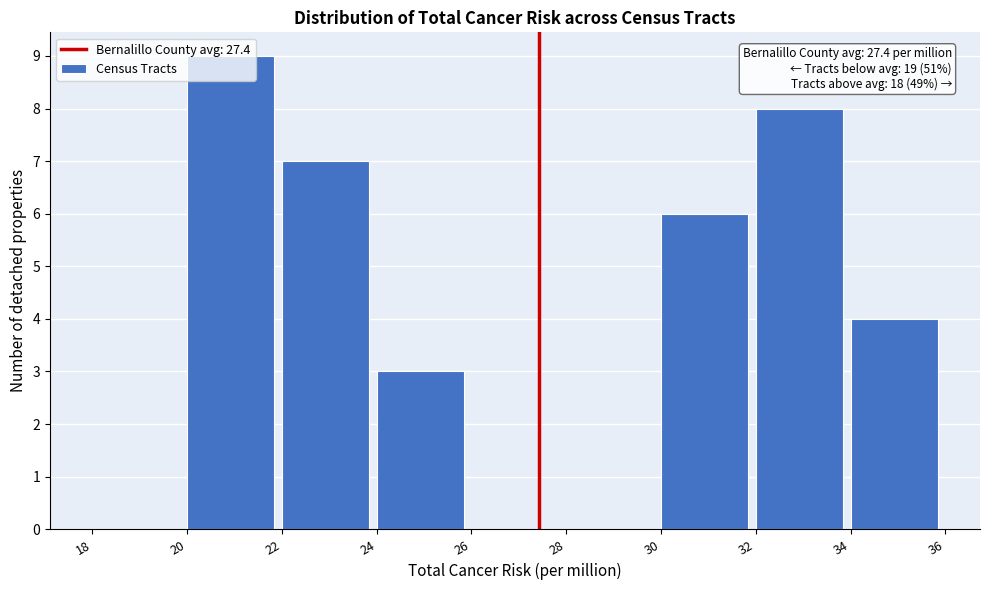

Which range on the x-axis has the tallest bar?

20 to 22